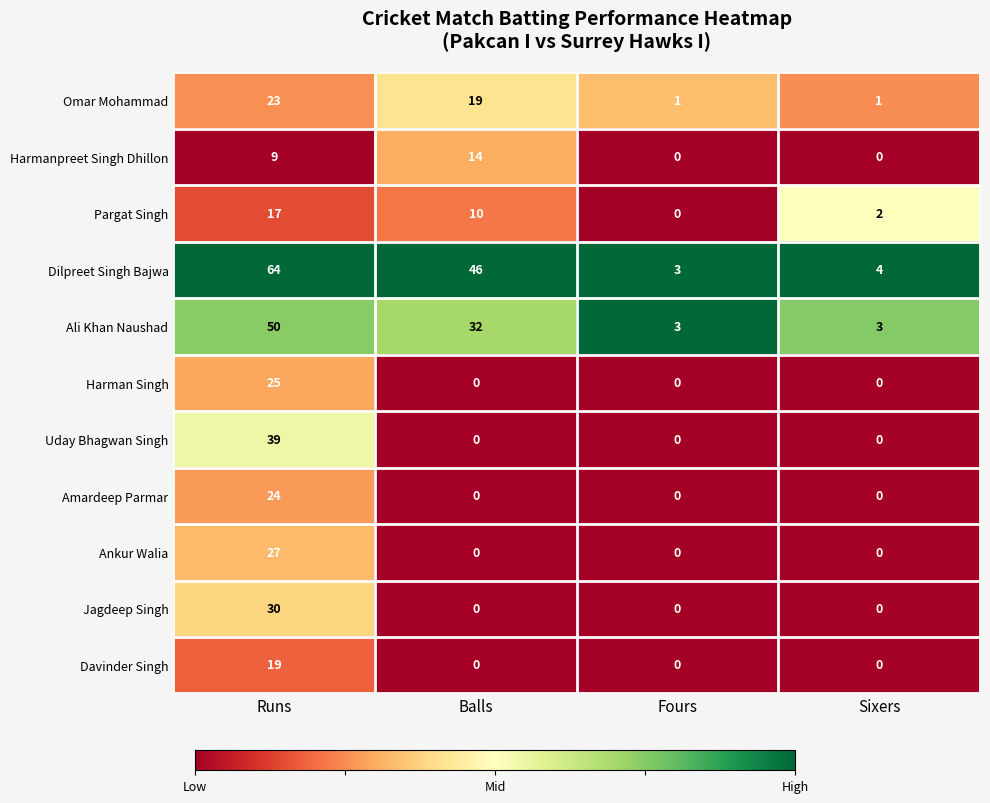

Is it true that Ankur Walia equals -10 at Balls?

False